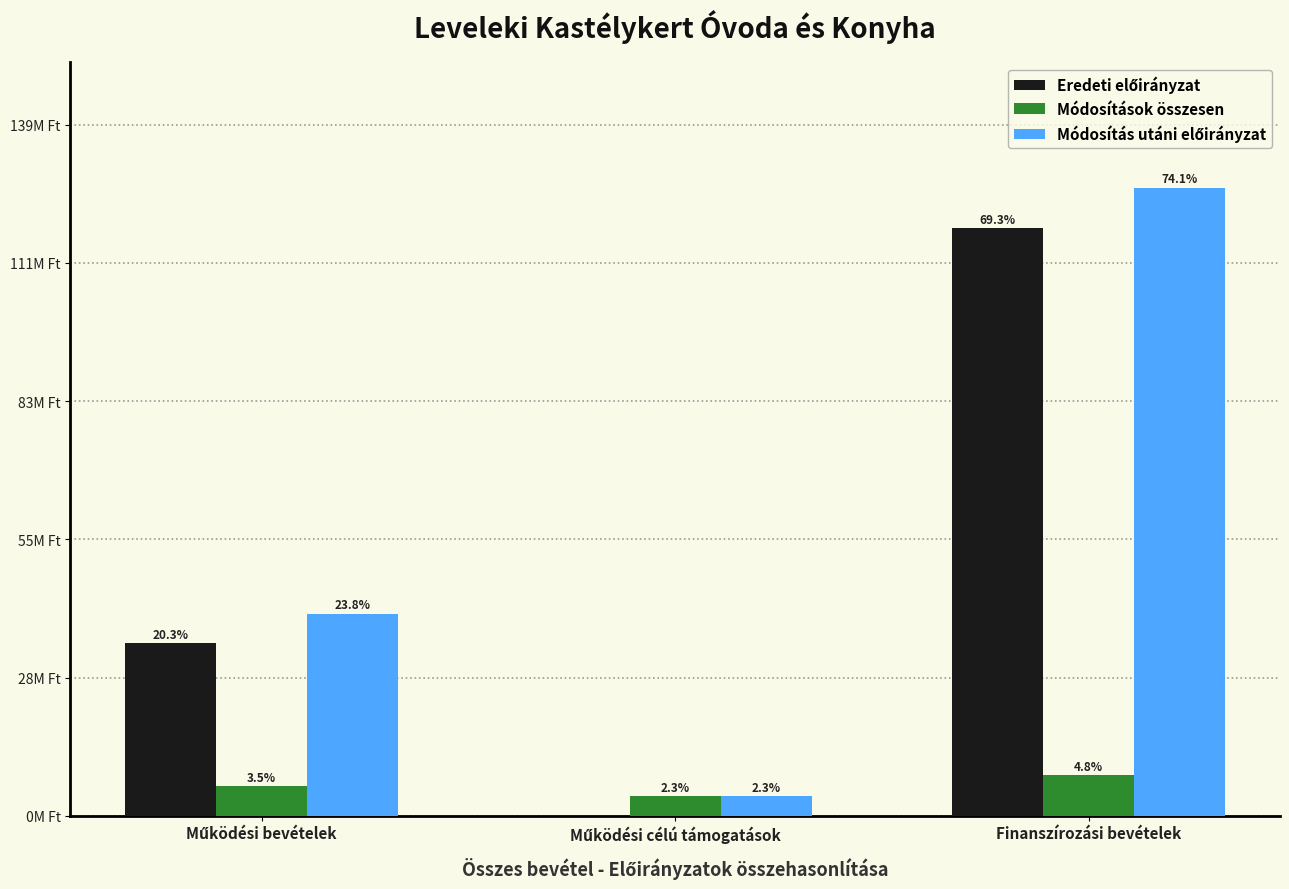

At which label is Módosítás utáni előirányzat closest to 64910929?

Működési bevételek